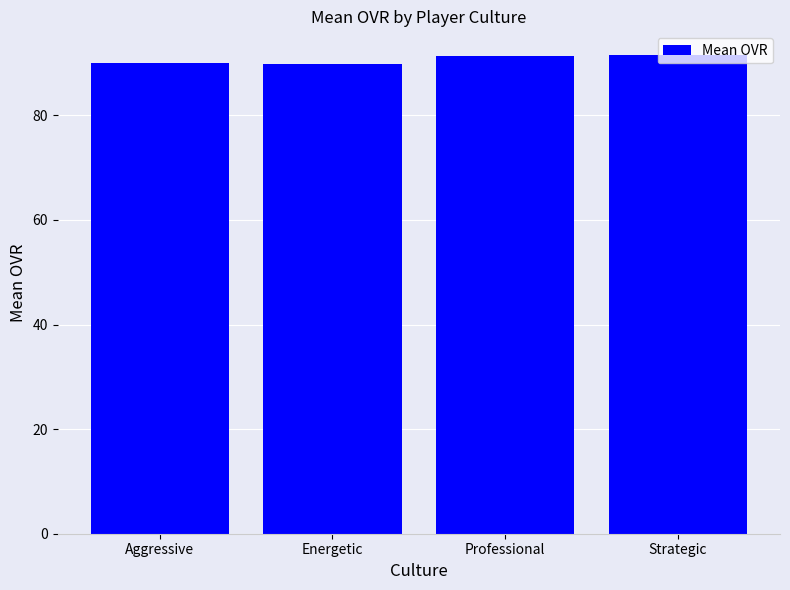

The value at Aggressive is 159.8. True or false?

False